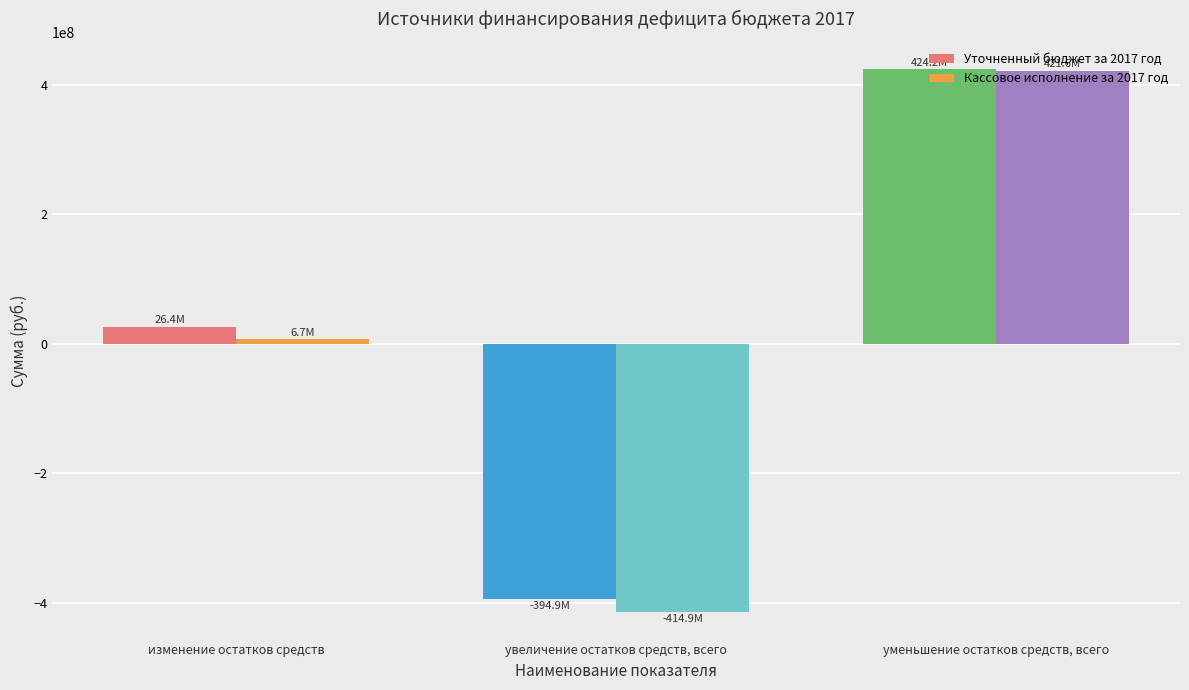

Reading right to left, list all the values displayed in this chart.

Уточненный бюджет за 2017 год: 424188450.0	-394932223.6	26393226.4
Кассовое исполнение за 2017 год: 421600238.6	-414922797.1	6677441.5